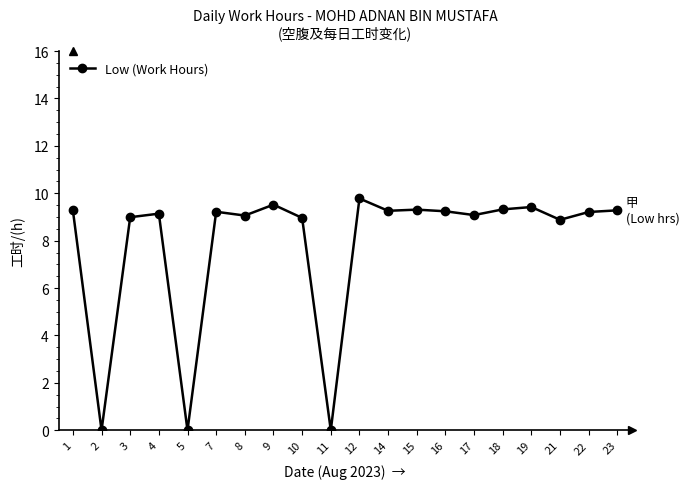

What value does the data have at 12?

9.8